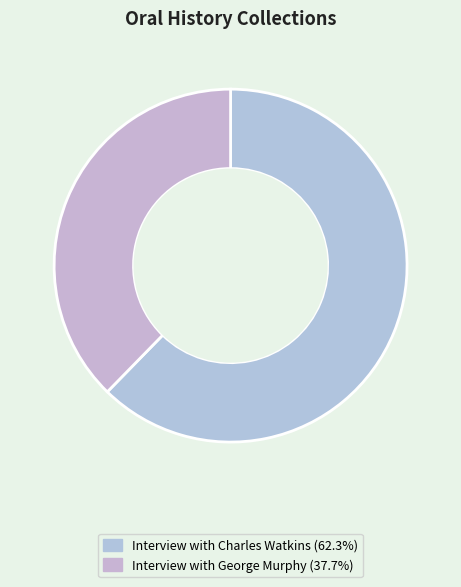

How many slices are in this pie chart?

2